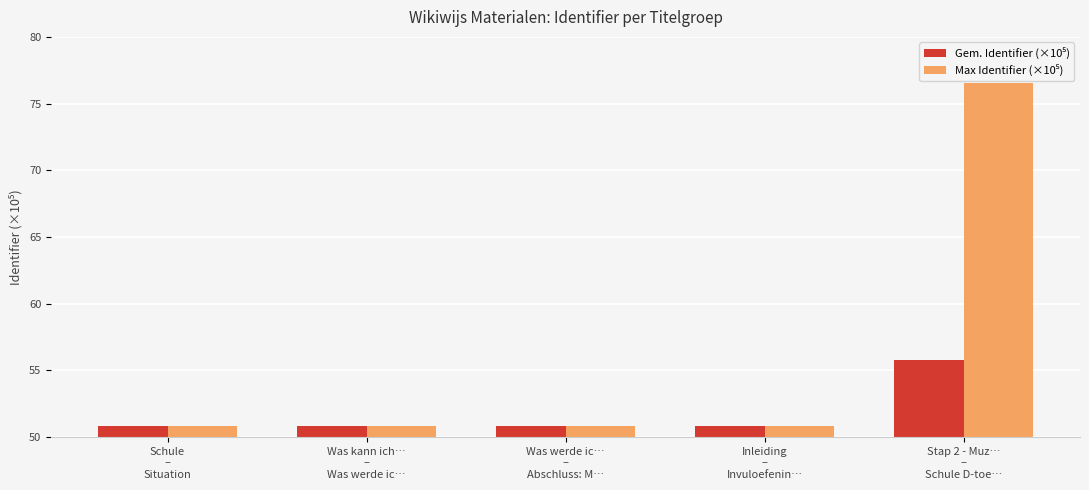

What is the maximum value shown in the chart?

76.6